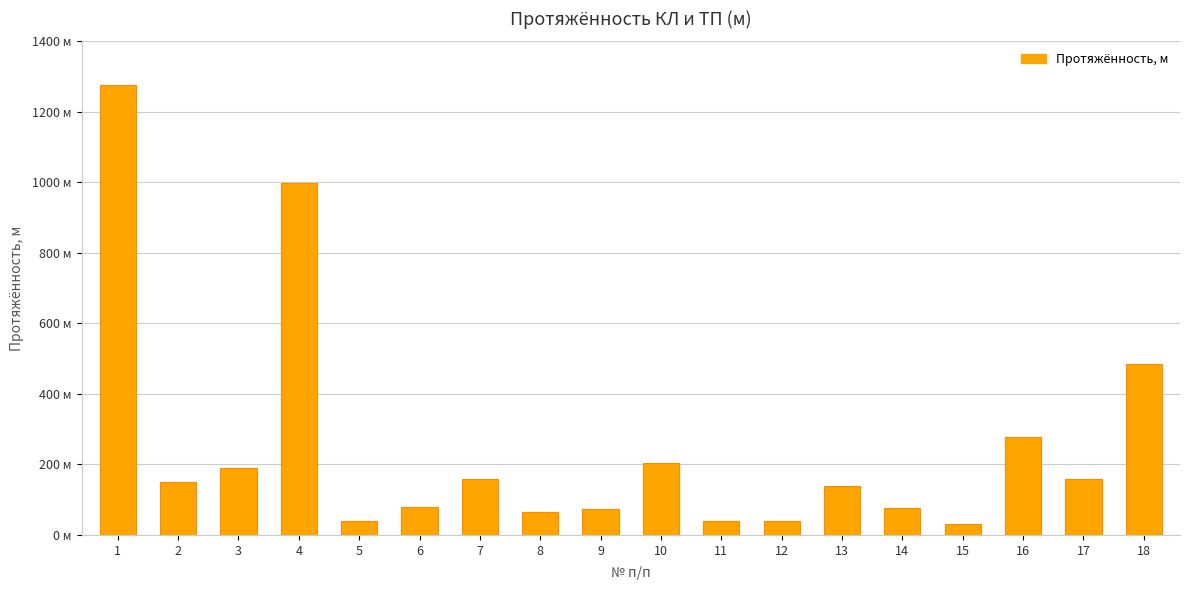

Does the chart contain stacked bars?

No